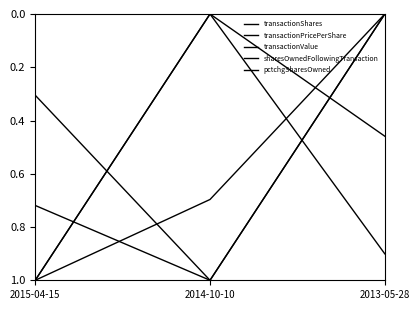

What is the difference between the highest and lowest values at 2013-05-28?

0.9